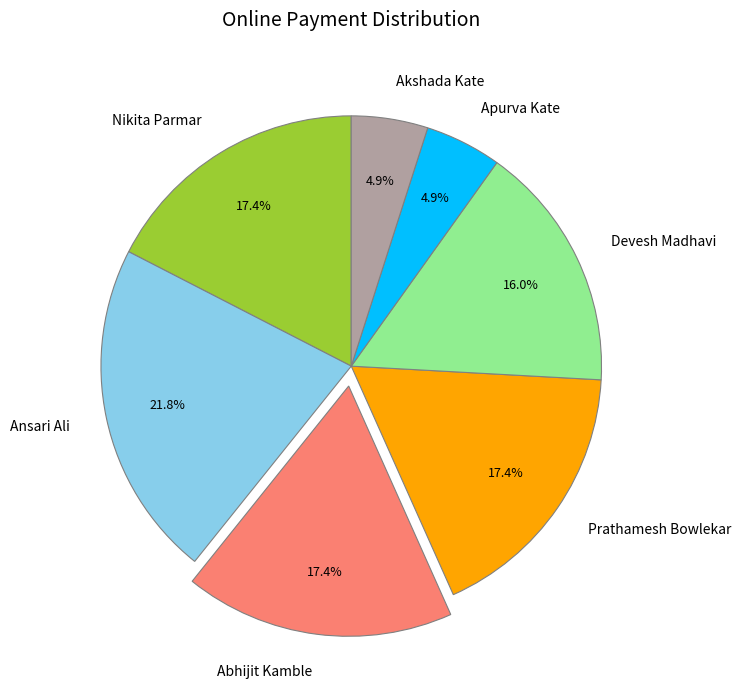

How many segments does this pie chart have?

7